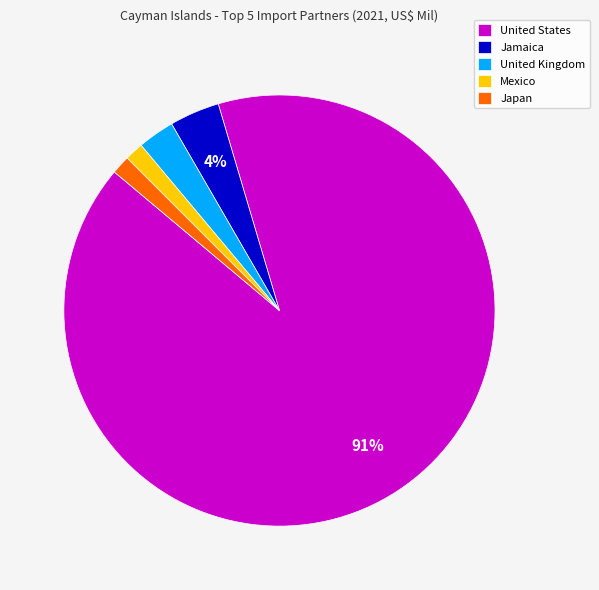

What is the majority slice?

United States